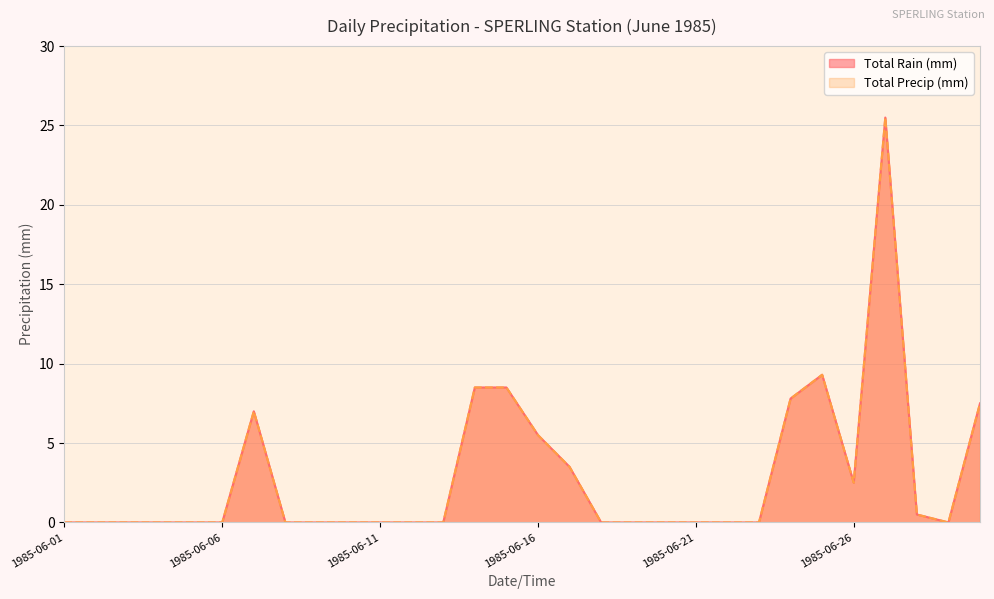

What is the sum of all Total Precip (mm) values?

86.1